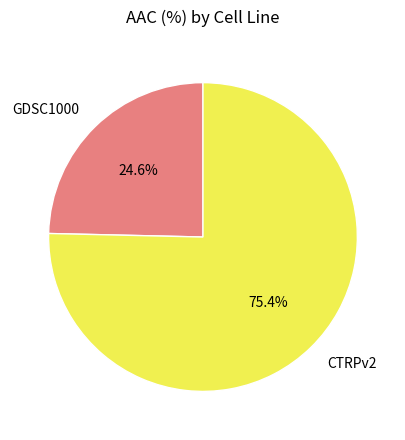

What percentage is NOT represented by CTRPv2?

24.6%